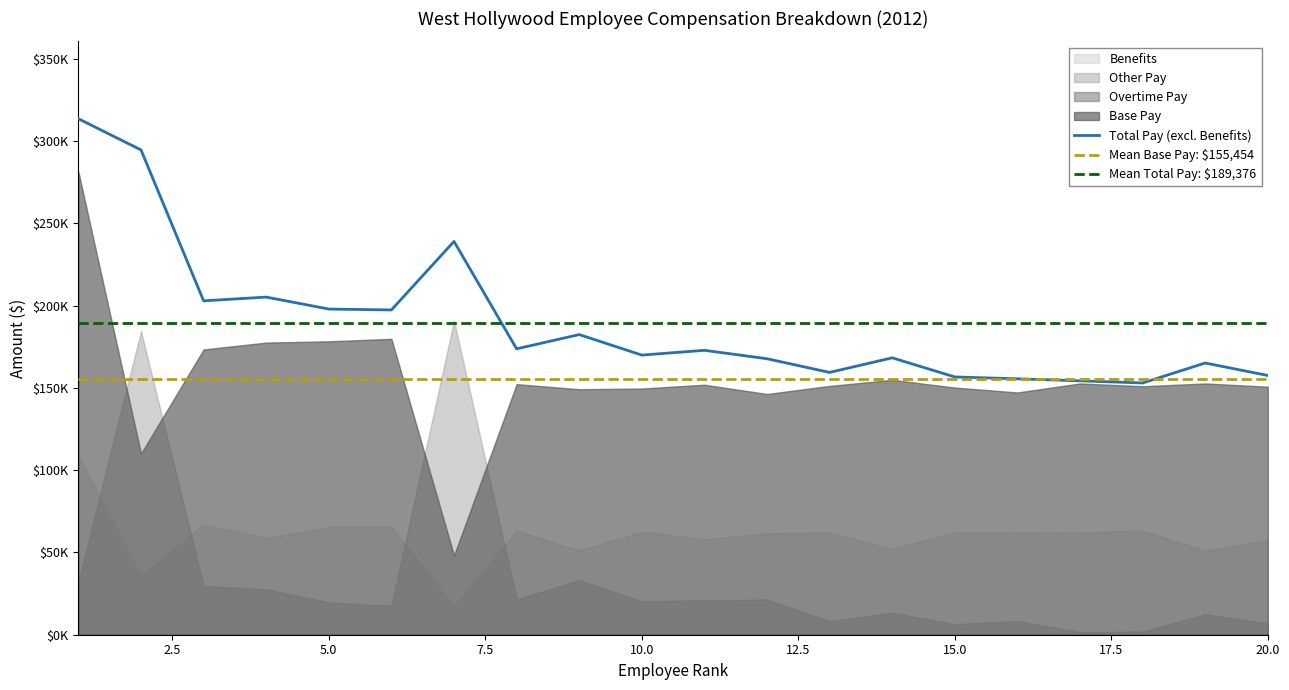

What value does the Benefits series have at 19, to the nearest 100?

57800